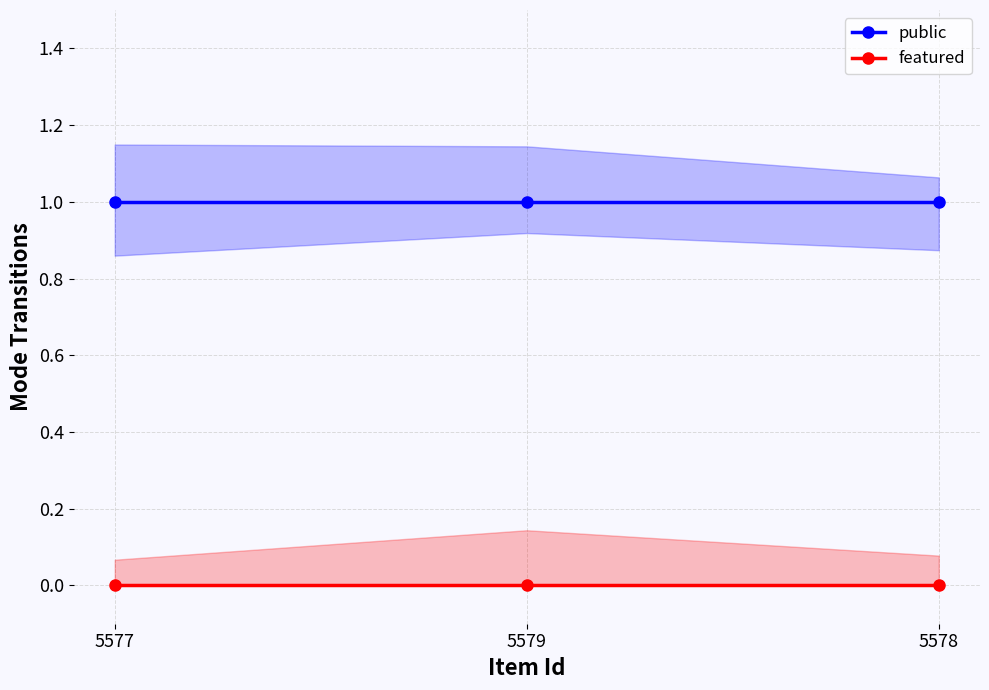

What is the label of the 3rd point from the left?

5578